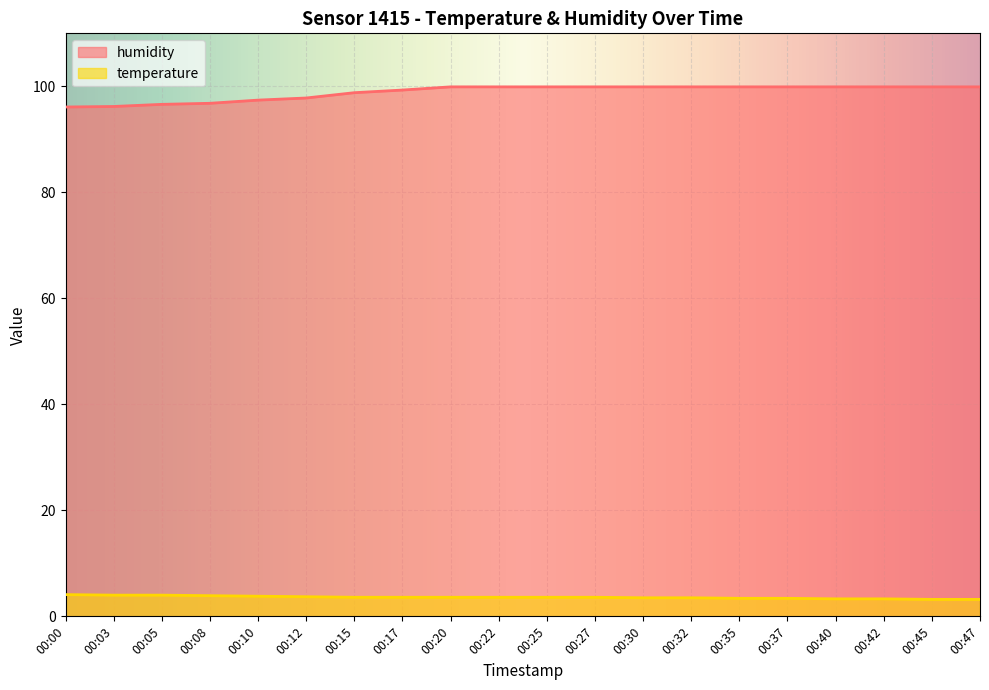

What is the lowest value of the temperature series?

3.2